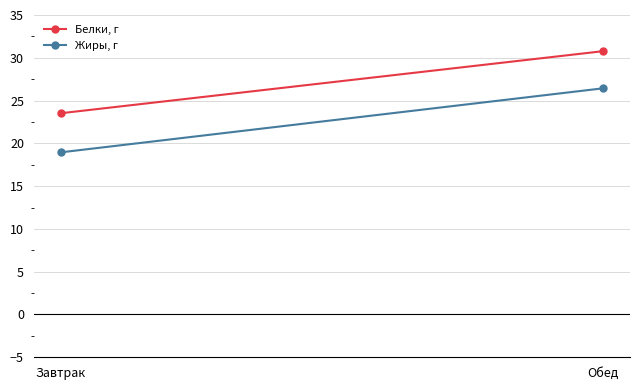

True or false: Белки, г has a value of 23.5 at Завтрак.

True